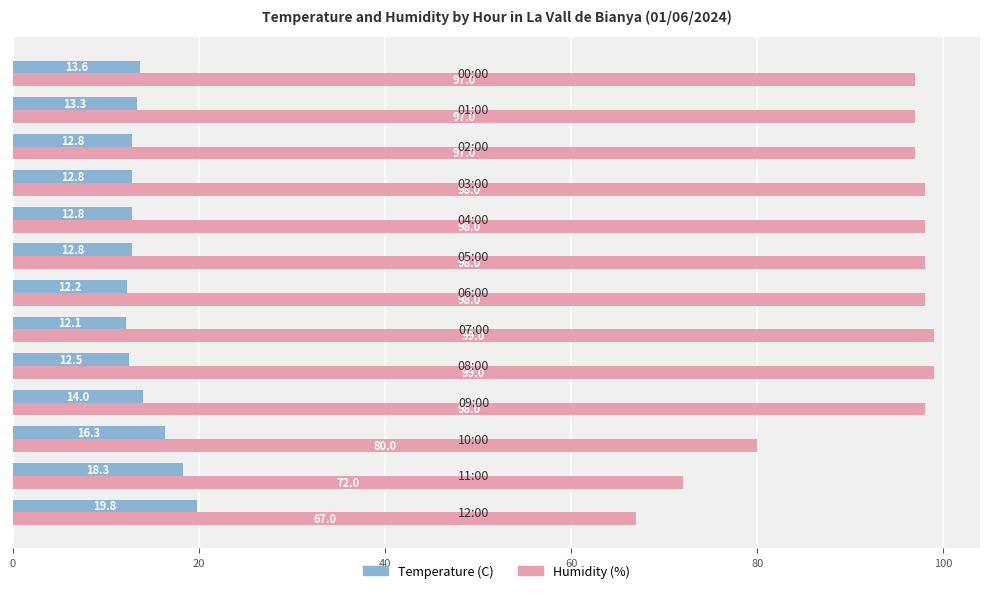

List the series in order of their overall mean, lowest first.

Temperature (C), Humidity (%)